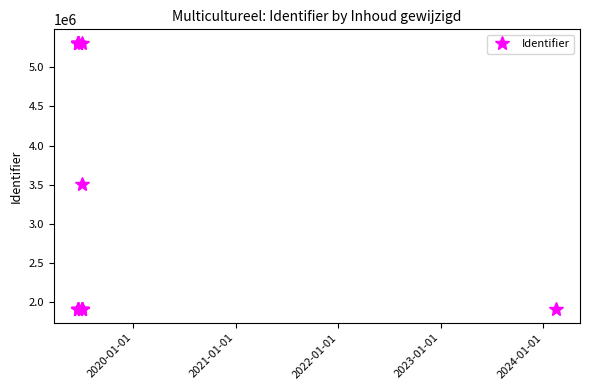

What is the value of the 7th point from the left?

5312169